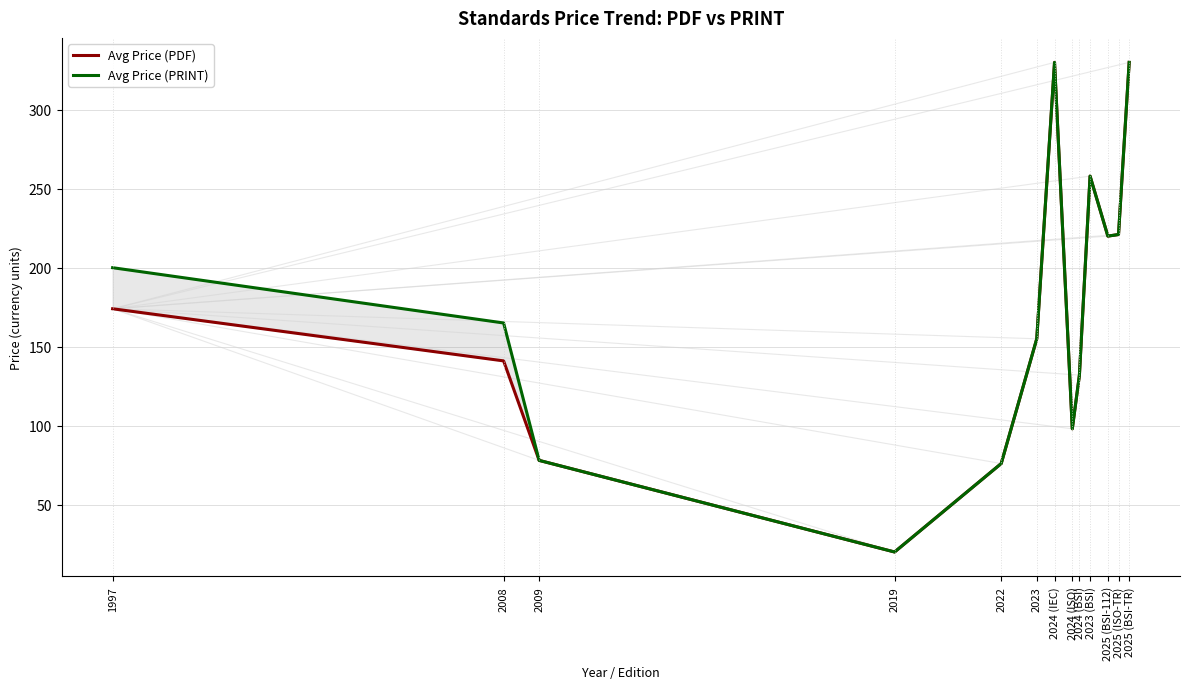

True or false: Avg Price (PRINT) has a value of 165 at 2008.

True